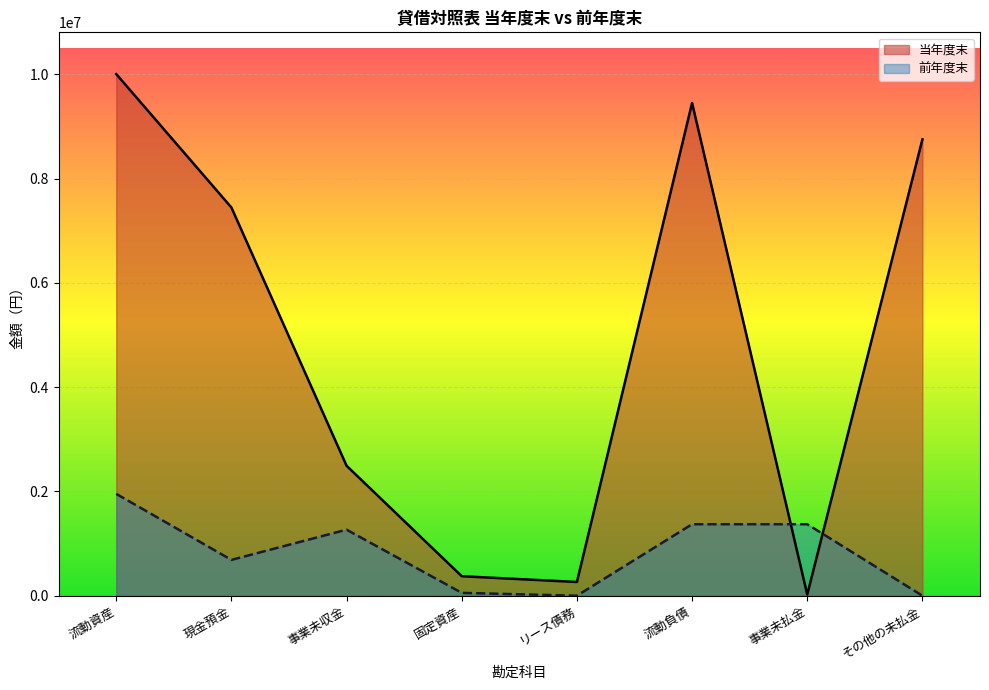

How many lines are shown in the chart?

2